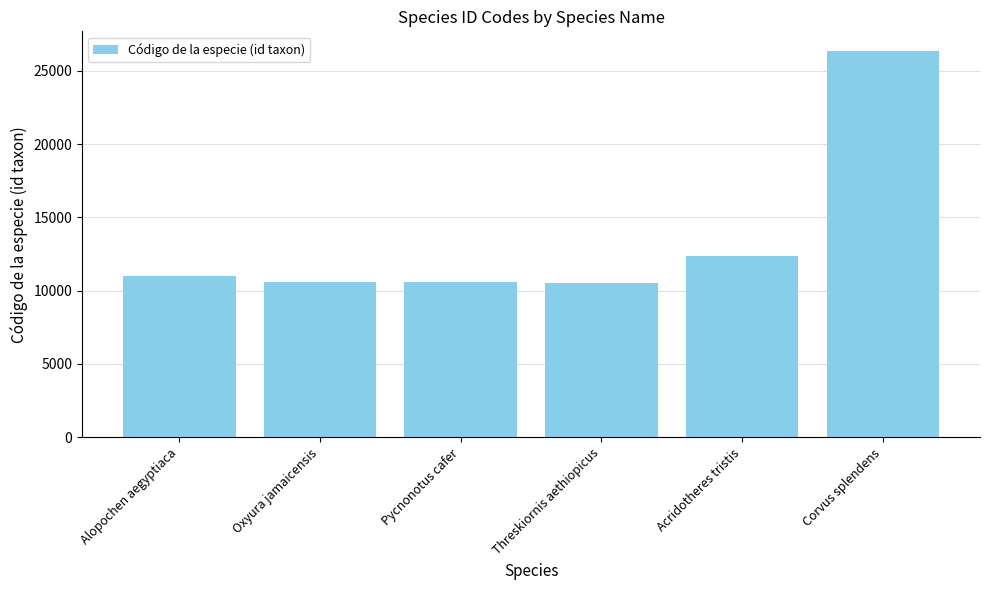

The chart shows a value of 10510 at Threskiornis aethiopicus. True or false?

True